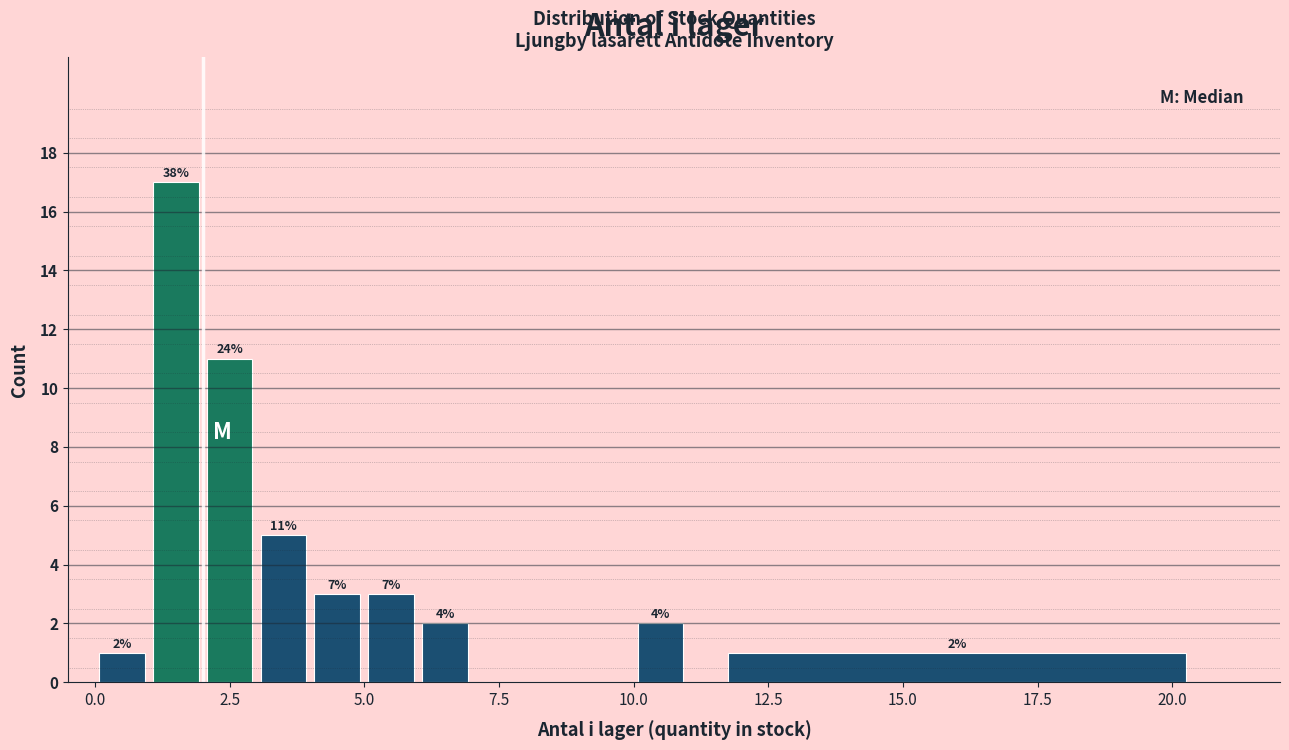

Around what value on the x-axis is the tallest bar? Give the approximate position of its centre, as read against the axis.

1.5